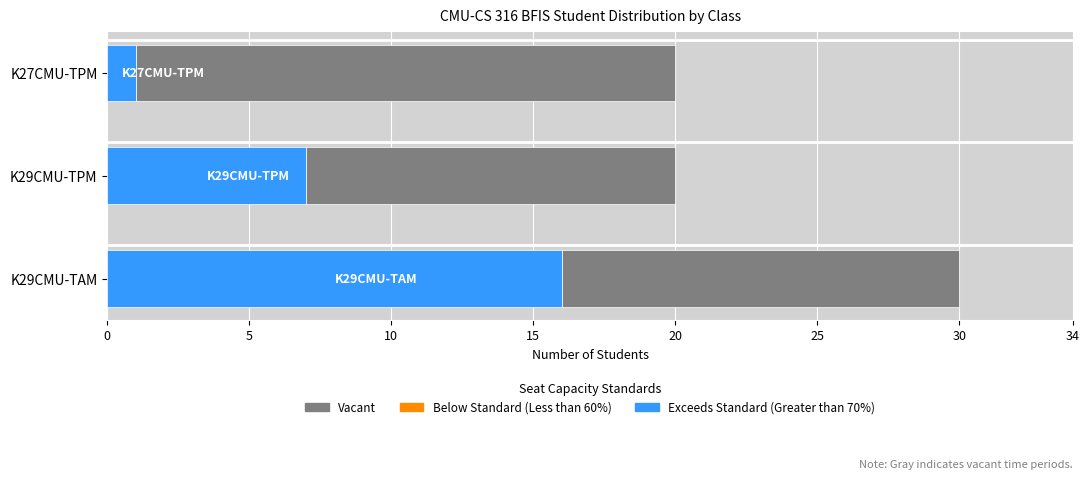

What is the sum of all Exceeds Standard (Greater than 70%) values?

24